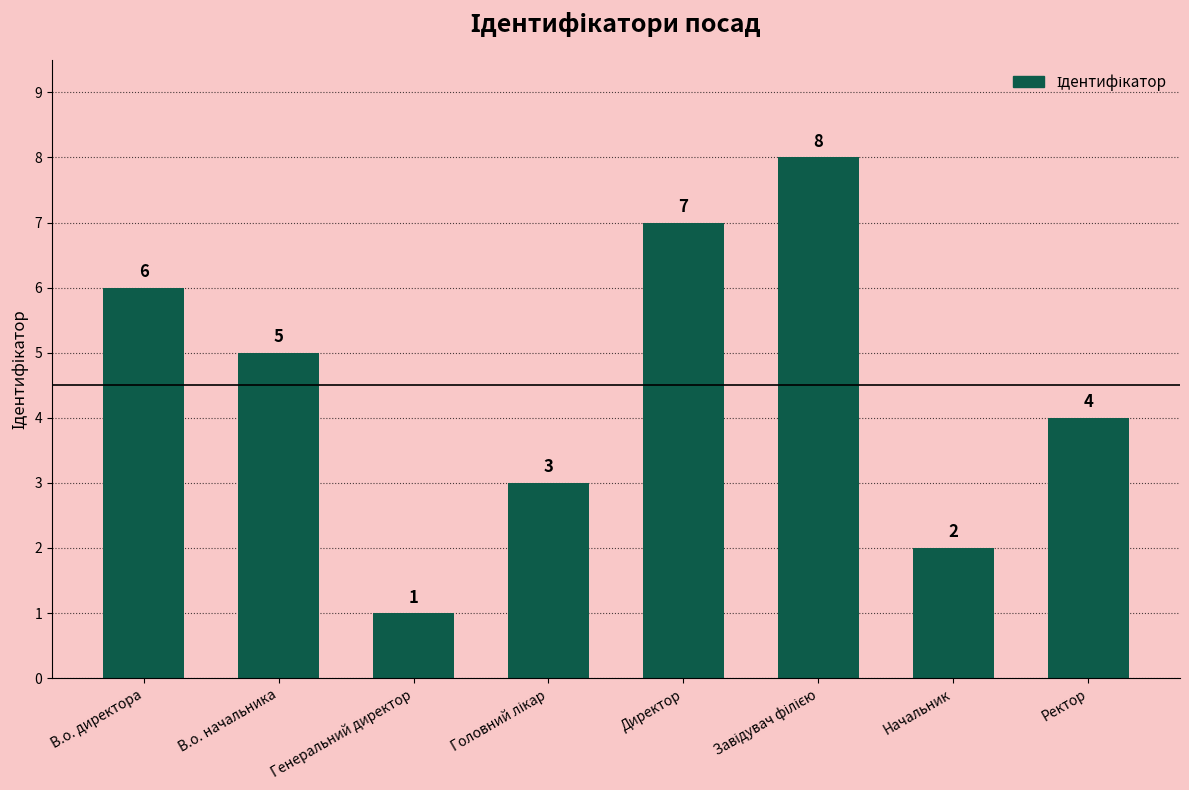

Count the values in the range 3 to 7.

5